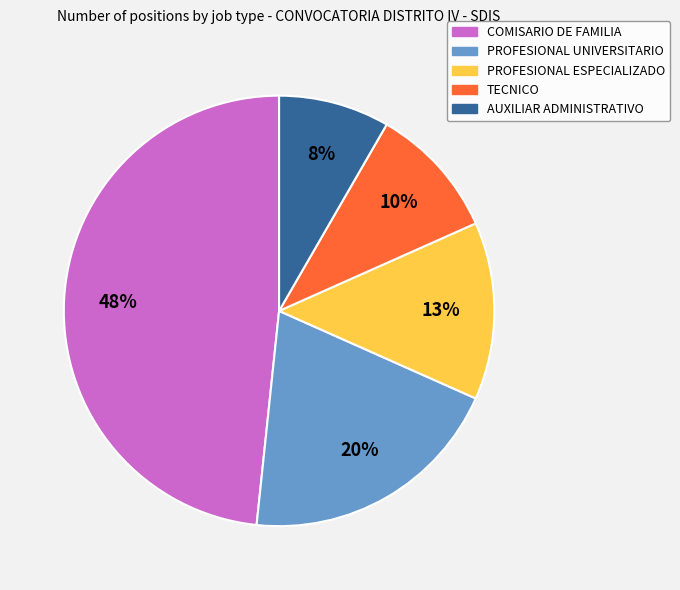

What percentage is the TECNICO slice, to the nearest percent?

10%